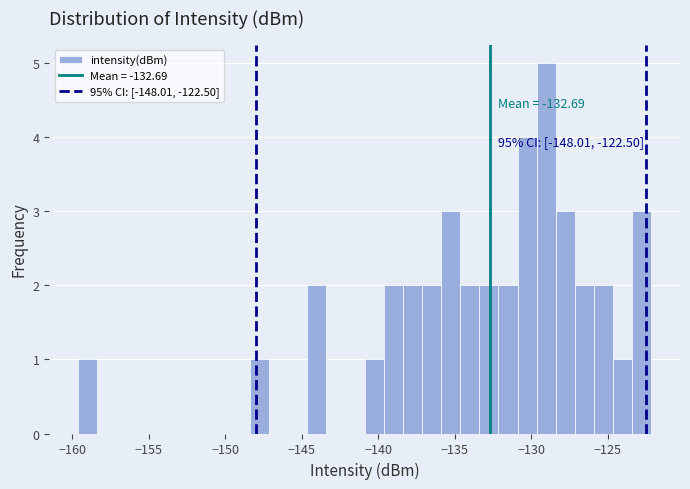

Read against the x-axis, roughly where is the centre of the tallest bar?

-129.0